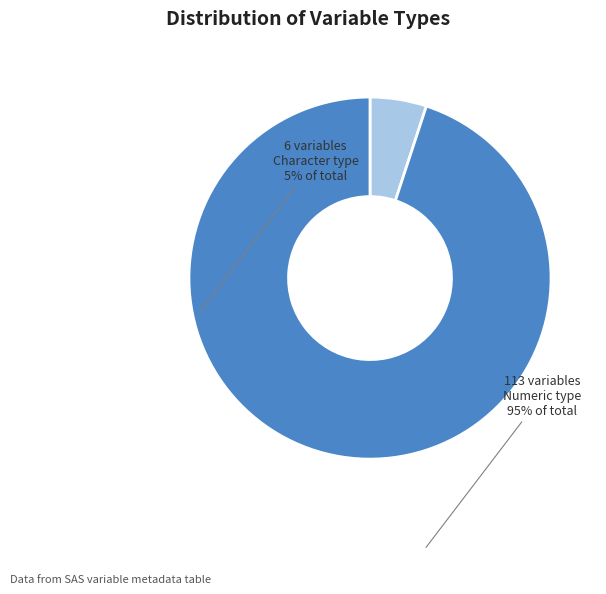

Which slice is the smallest?

Character